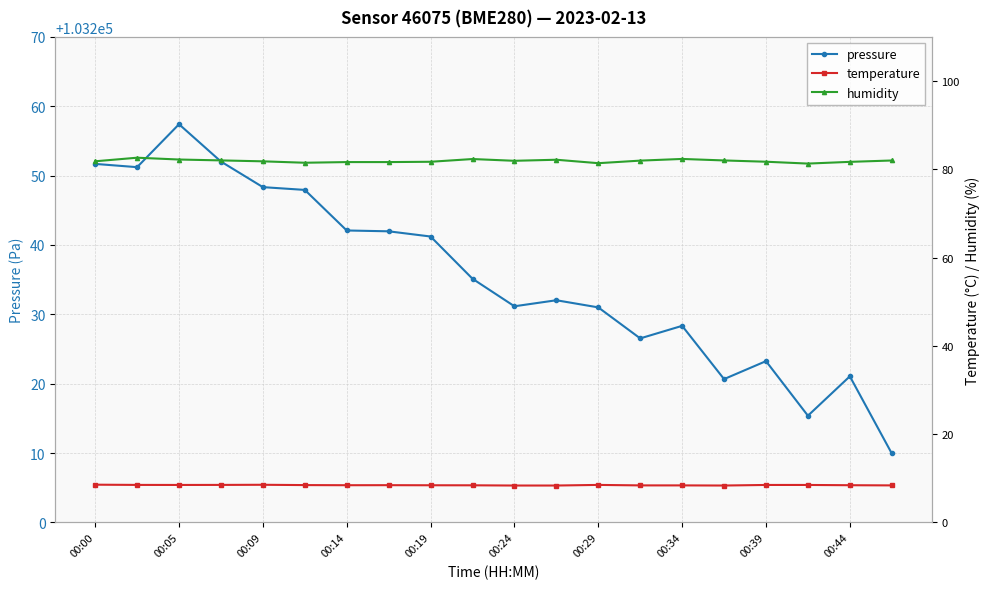

At which label does temperature reach its peak?

00:00